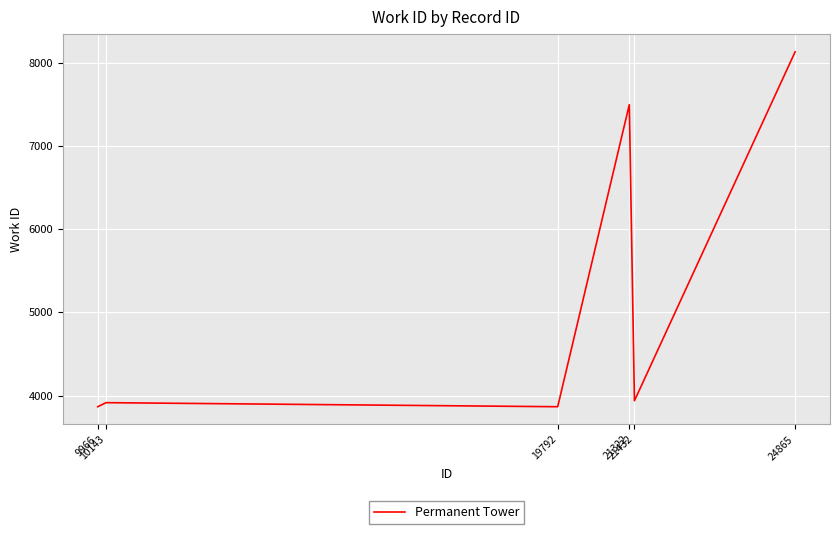

Does the chart display data point markers on the line(s)?

No